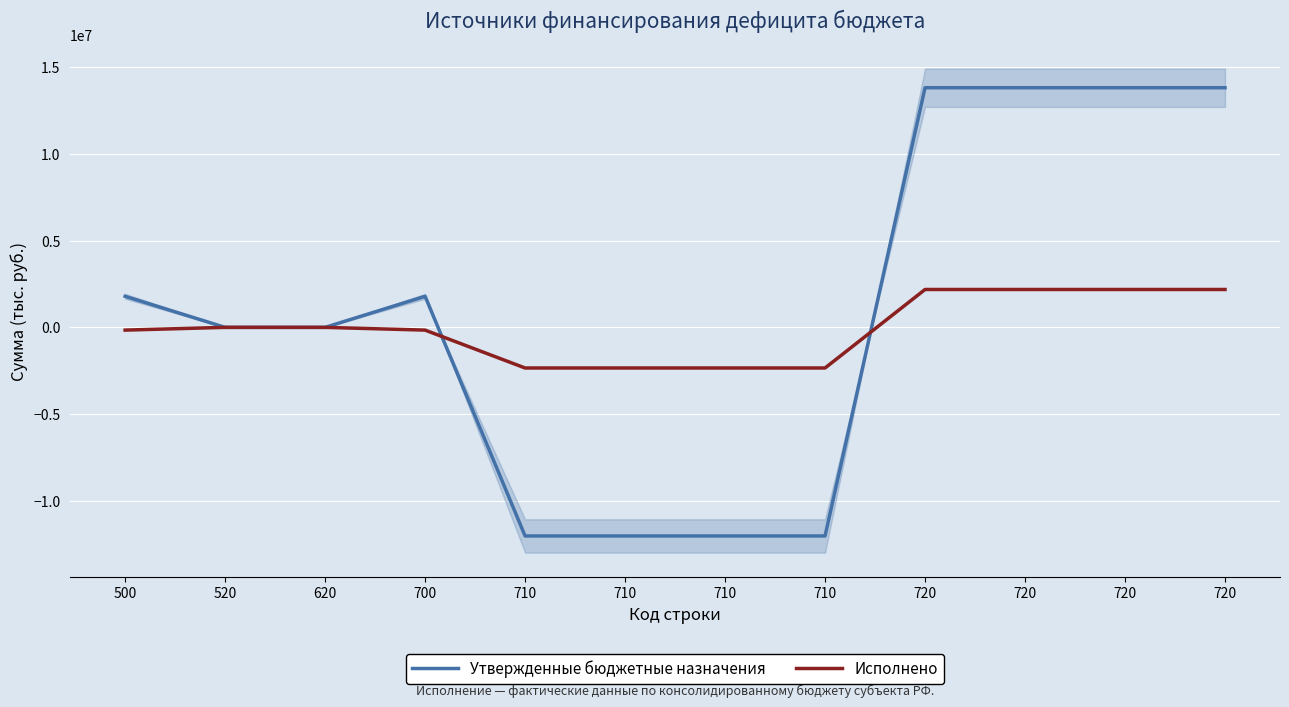

Is the value of Утвержденные бюджетные назначения at 710 greater than the value of Исполнено at 720?

No